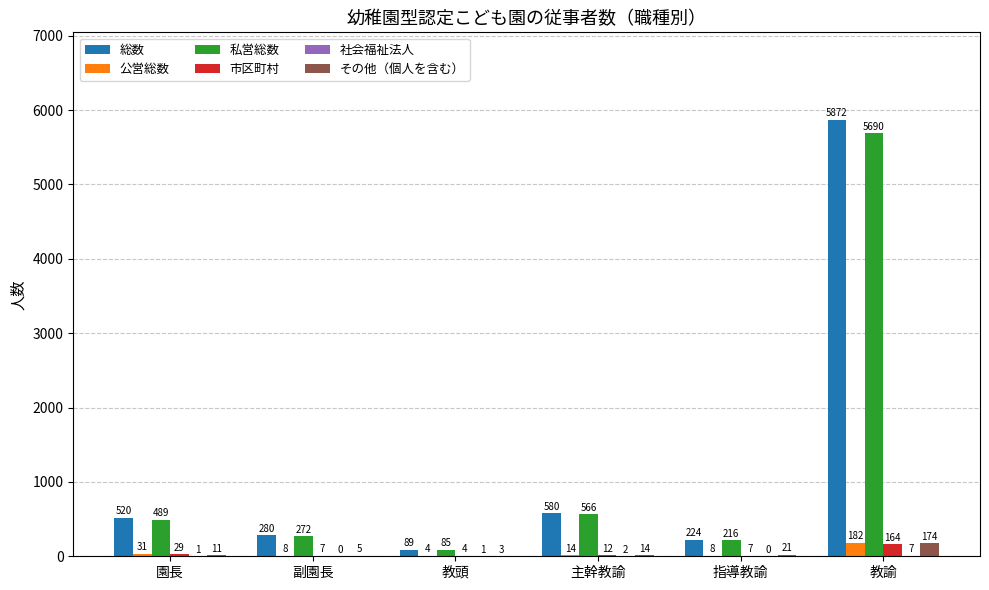

The 私営総数 series shows 113 at 主幹教諭. True or false?

False